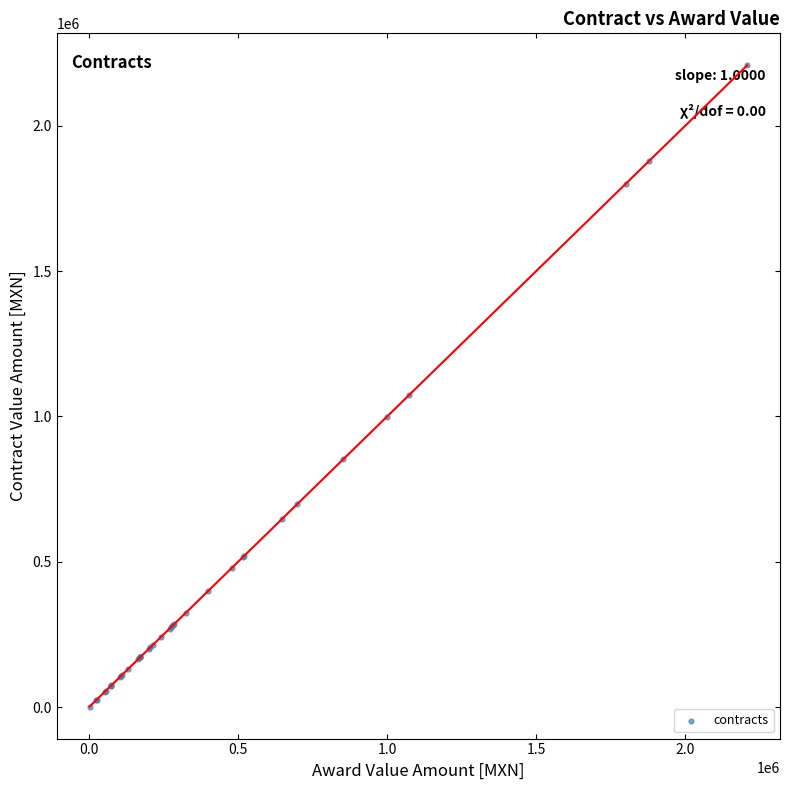

What Y value in the scatter plot is closest to 1104824?

1072967.9